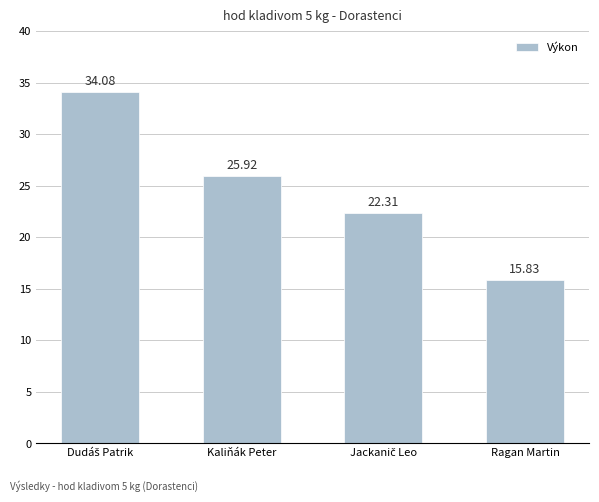

What is the value of the 1st bar from the left?

34.1